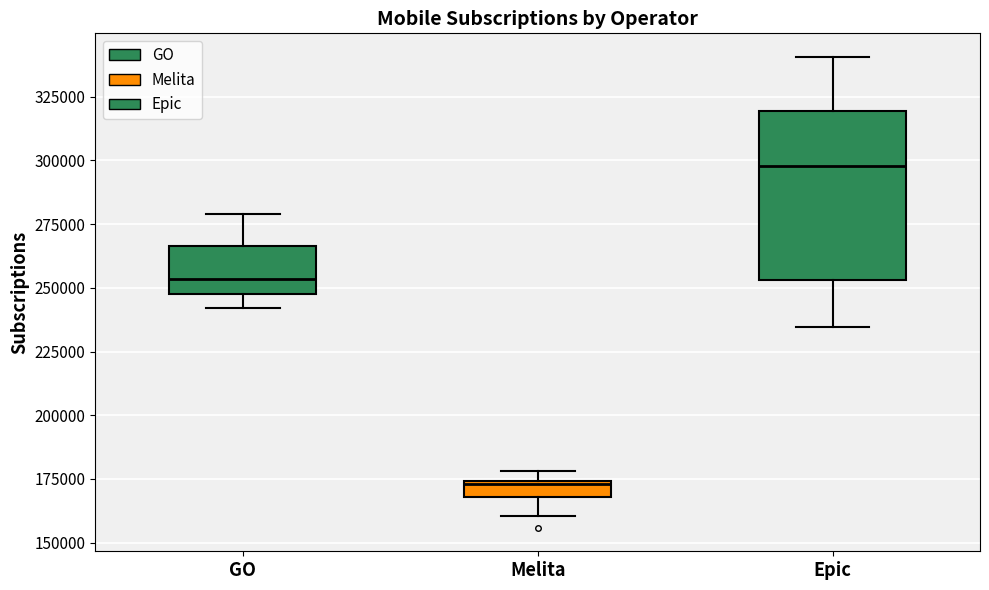

Comparing the boxes themselves (not the whiskers), which one is the tallest?

Epic